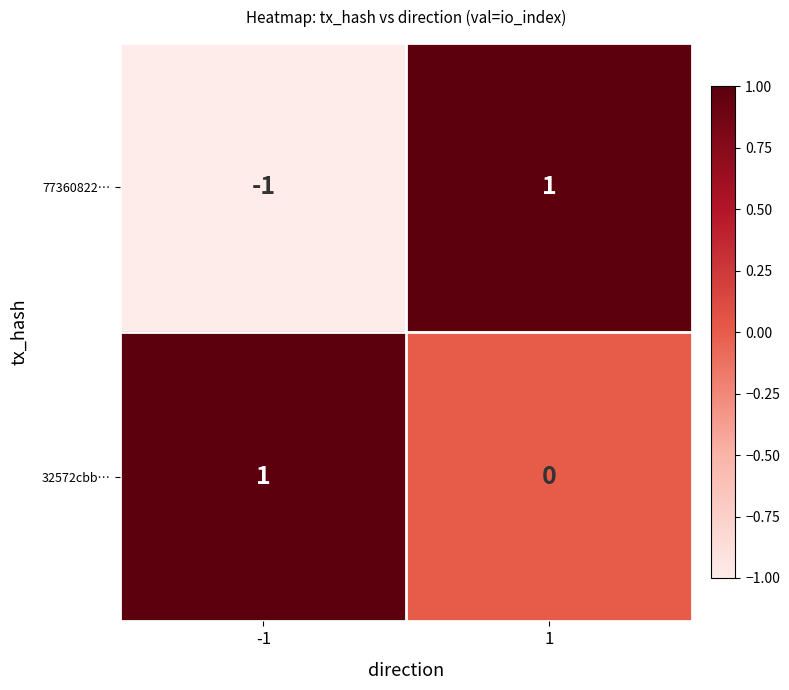

What is the total value across all series at 1?

1